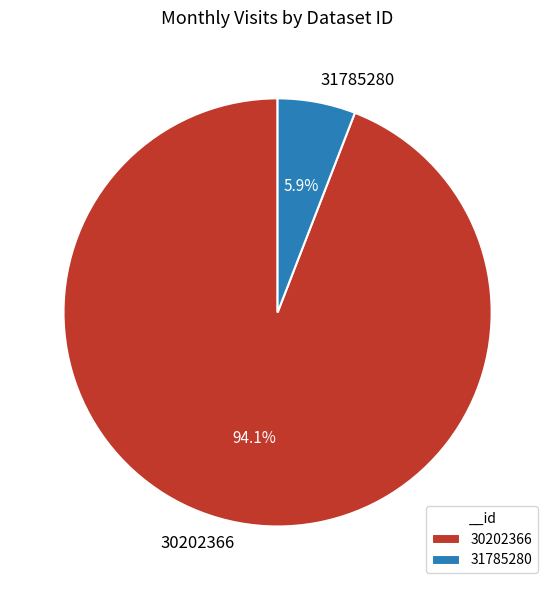

Rank the categories by value from highest to lowest.

30202366, 31785280